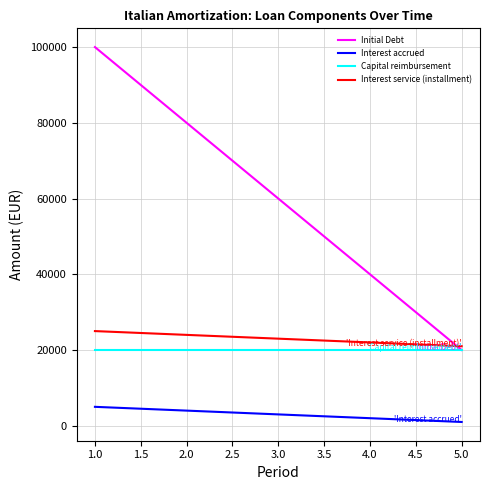

Where is Interest service (installment) nearest to the value 23000?

3.0